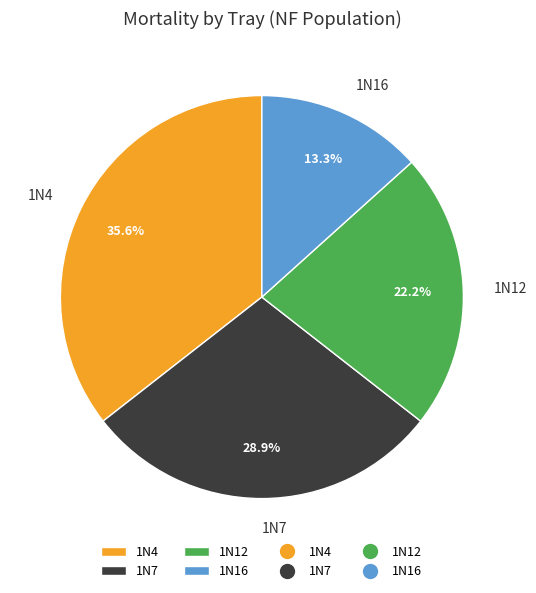

Rank the categories by value from lowest to highest.

1N16, 1N12, 1N7, 1N4